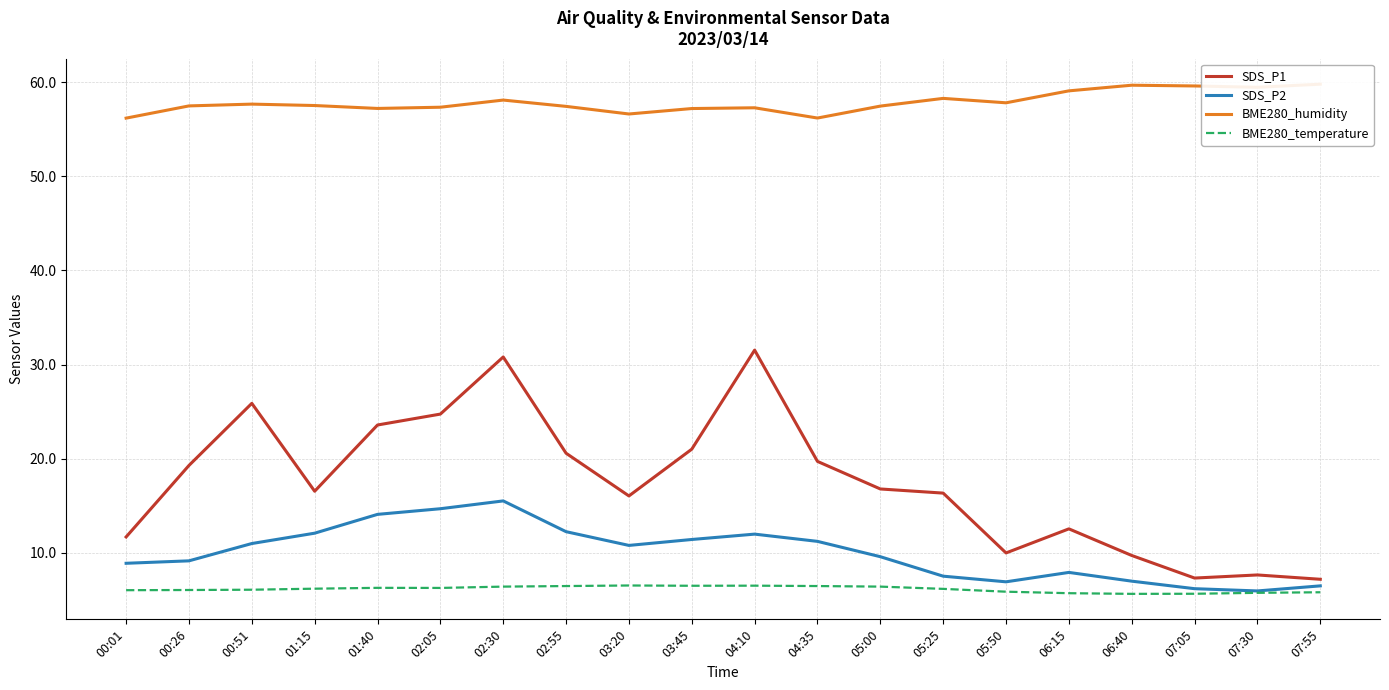

Reading left to right, extract all data points from this chart.

SDS_P1: 11.7	19.3	25.9	16.5	23.6	24.7	30.8	20.6	16.0	21.0	31.5	19.7	16.8	16.3	10.0	12.5	9.7	7.3	7.6	7.2
SDS_P2: 8.9	9.1	11.0	12.1	14.1	14.7	15.5	12.2	10.8	11.4	12.0	11.2	9.6	7.5	6.9	7.9	7.0	6.2	5.9	6.5
BME280_humidity: 56.2	57.5	57.7	57.5	57.2	57.4	58.1	57.4	56.6	57.2	57.3	56.2	57.5	58.3	57.8	59.1	59.7	59.6	59.5	59.8
BME280_temperature: 6.0	6.0	6.1	6.2	6.3	6.2	6.4	6.5	6.5	6.5	6.5	6.5	6.4	6.2	5.8	5.7	5.6	5.6	5.7	5.8